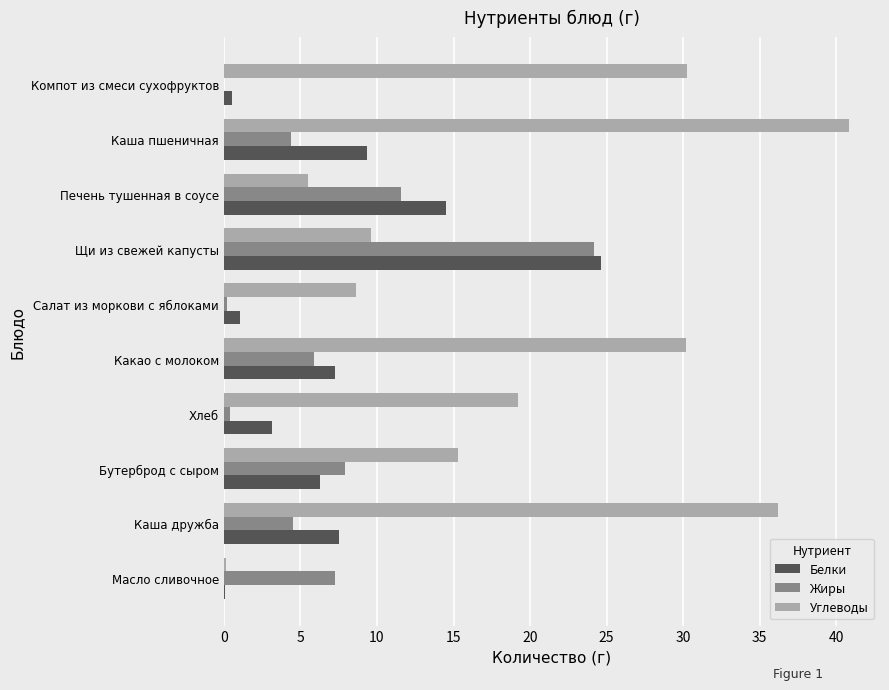

What is the average value of the Углеводы series?

19.6